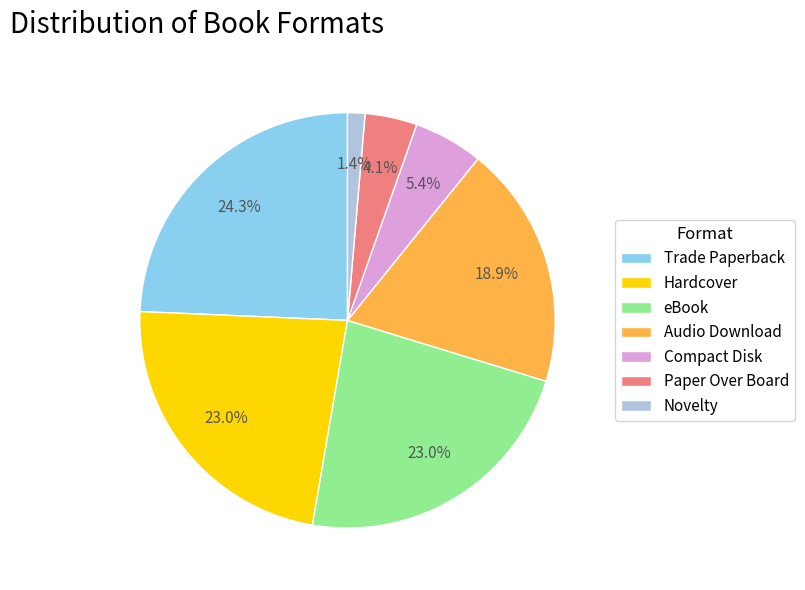

What is the ratio of the value at Paper Over Board to the value at Hardcover?

0.2